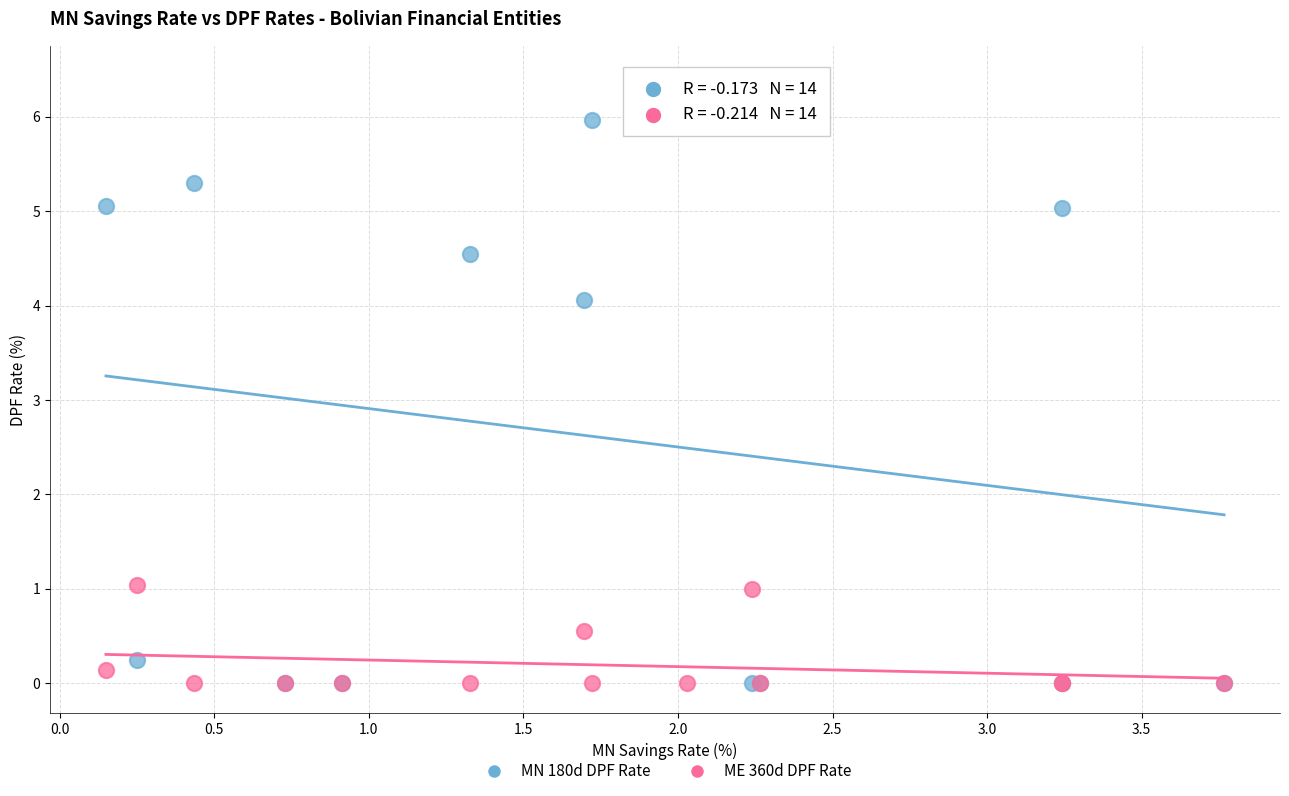

In the MN 180d DPF Rate series, what Y value is closest to 3?

4.1